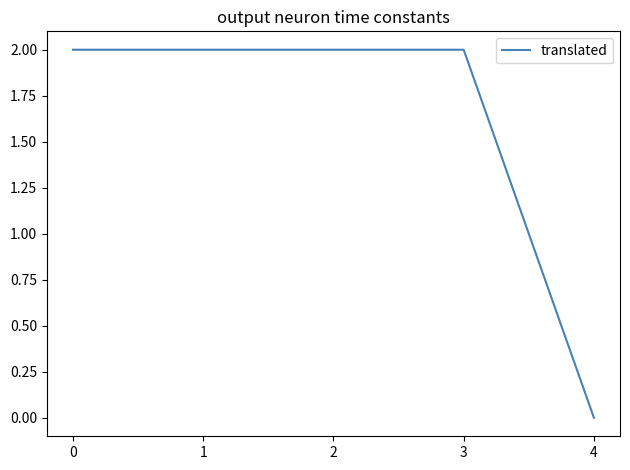

Does the chart have visible grid lines?

No